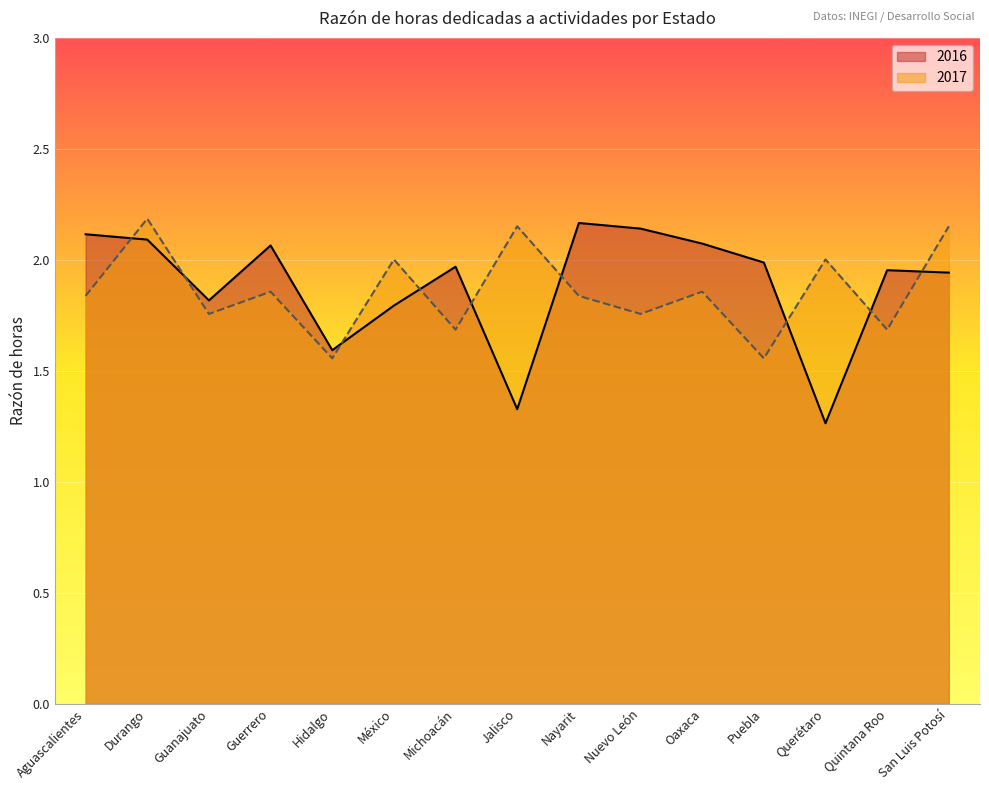

What is the label of the 1st point from the left?

Aguascalientes